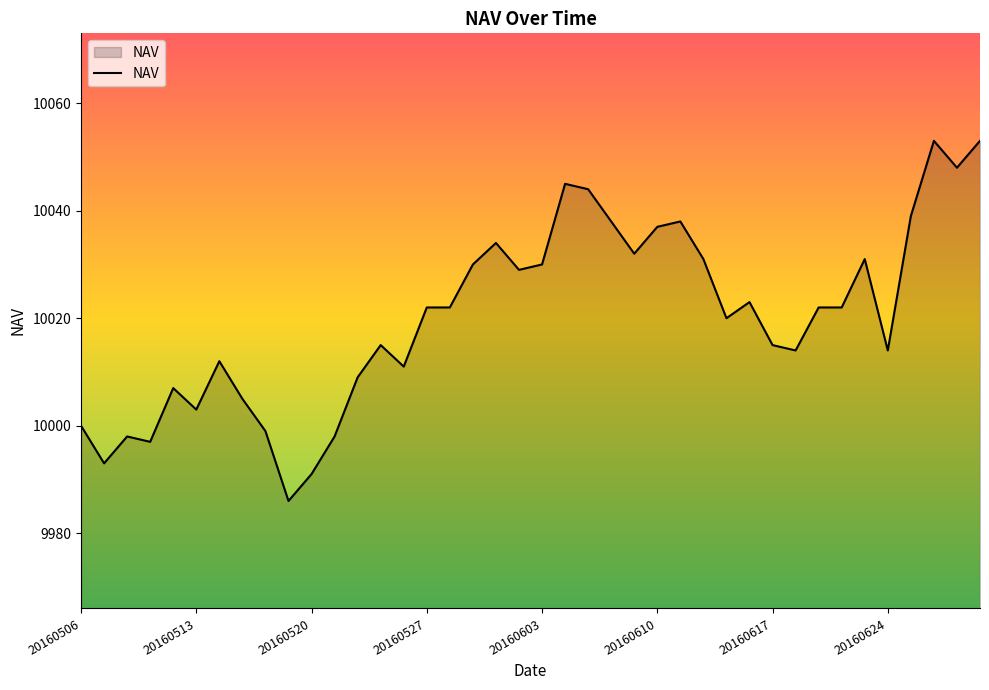

What is the maximum value shown in the chart?

10053